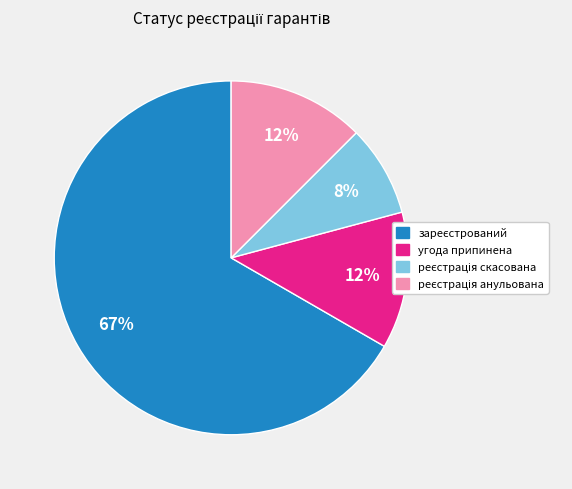

Is there any slice that represents more than half of the pie?

Yes